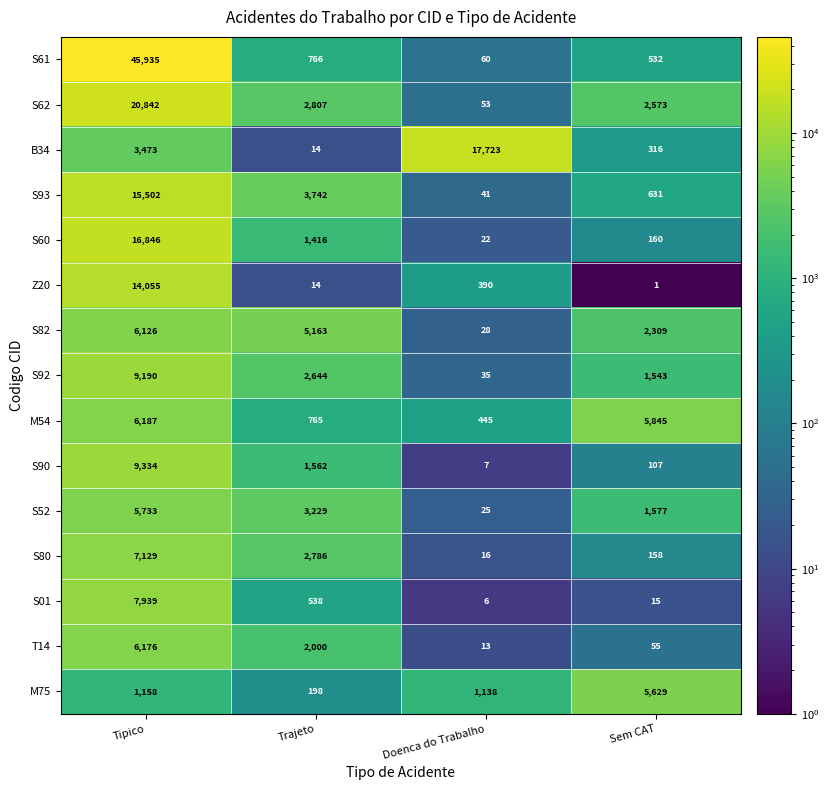

What is the sum of all S60 values?

18444